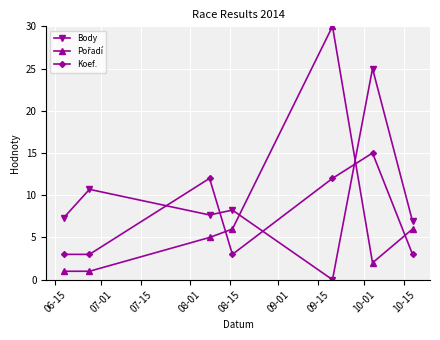

What is the value of the Koef. point at the 4th from the left?

3.0